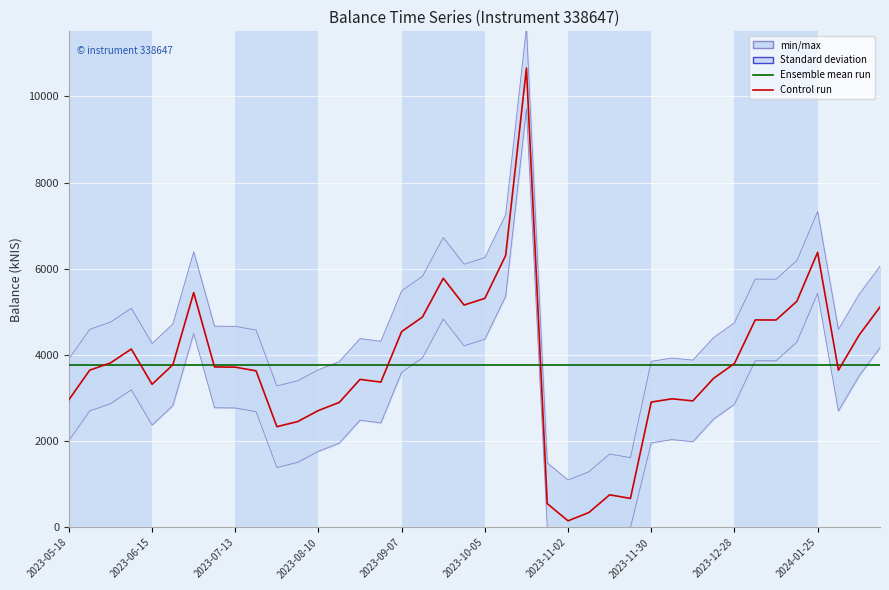

Reading left to right, extract all data points from this chart.

Ensemble mean run: 3777.2	3777.2	3777.2	3777.2	3777.2	3777.2	3777.2	3777.2	3777.2	3777.2	3777.2	3777.2	3777.2	3777.2	3777.2	3777.2	3777.2	3777.2	3777.2	3777.2	3777.2	3777.2	3777.2	3777.2	3777.2	3777.2	3777.2	3777.2	3777.2	3777.2	3777.2	3777.2	3777.2	3777.2	3777.2	3777.2	3777.2	3777.2	3777.2	3777.2
balance_kNIS (control run): 2963.4	3648.8	3816.7	4138.4	3321.0	3775.3	5447.1	3723.4	3718.3	3632.2	2337.7	2456.7	2713.2	2900.6	3435.1	3371.4	4544.3	4880.3	5779.8	5158.7	5313.6	6308.1	10653.9	553.0	154.8	346.6	757.9	674.6	2908.3	2984.6	2936.1	3459.2	3802.7	4813.5	4811.7	5243.9	6380.1	3647.3	4465.1	5112.5